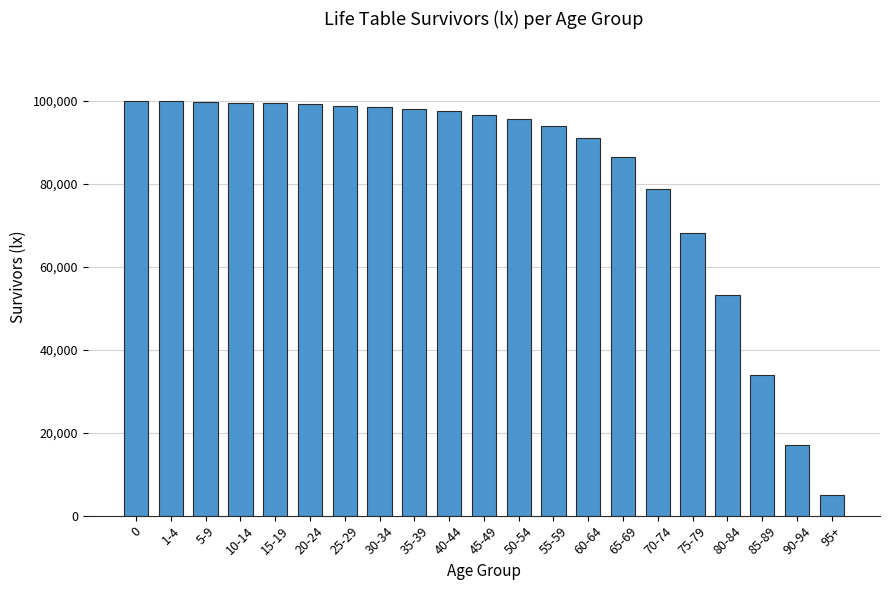

True or false: the data shows 20503 at 45-49.

False